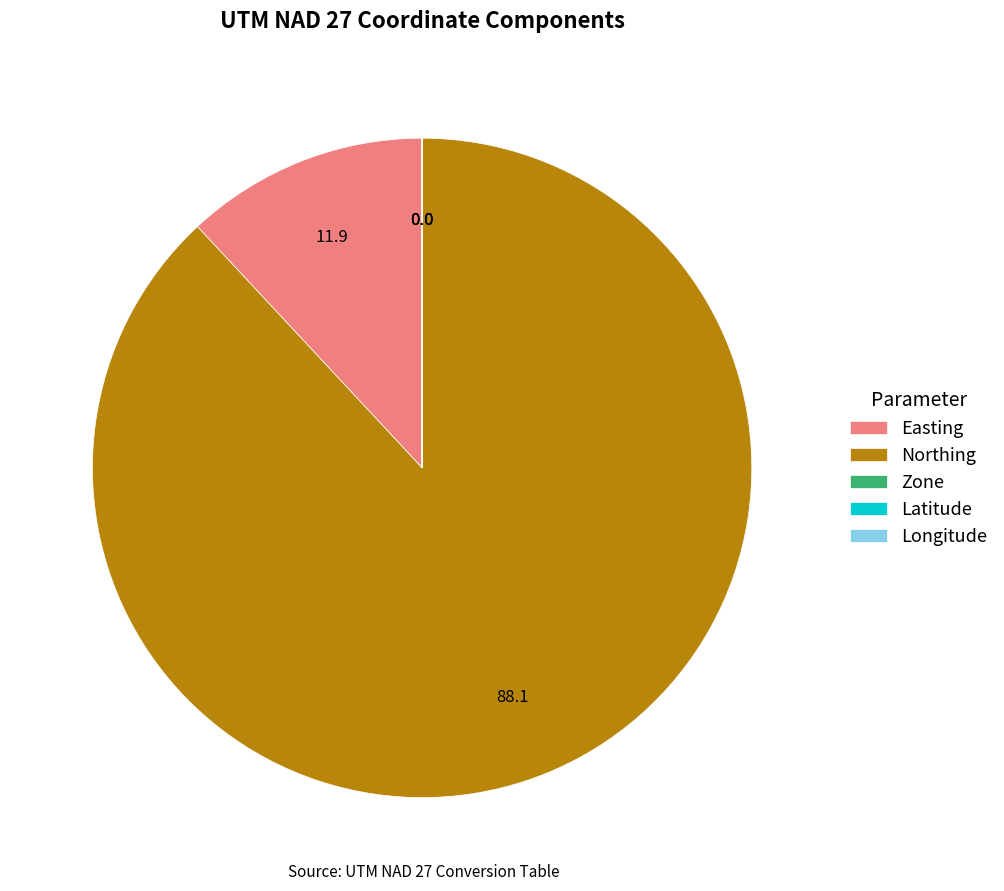

Which slice represents more than half of the pie?

Northing